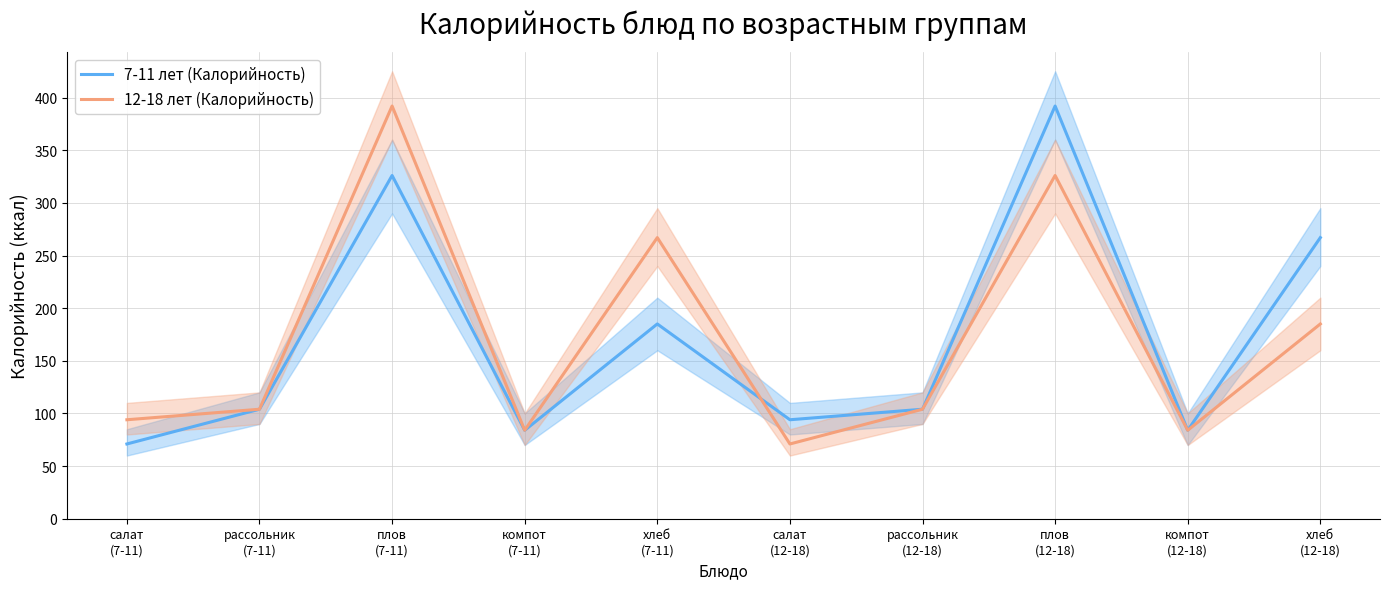

What is the minimum value for 7-11 лет (Калорийность)?

71